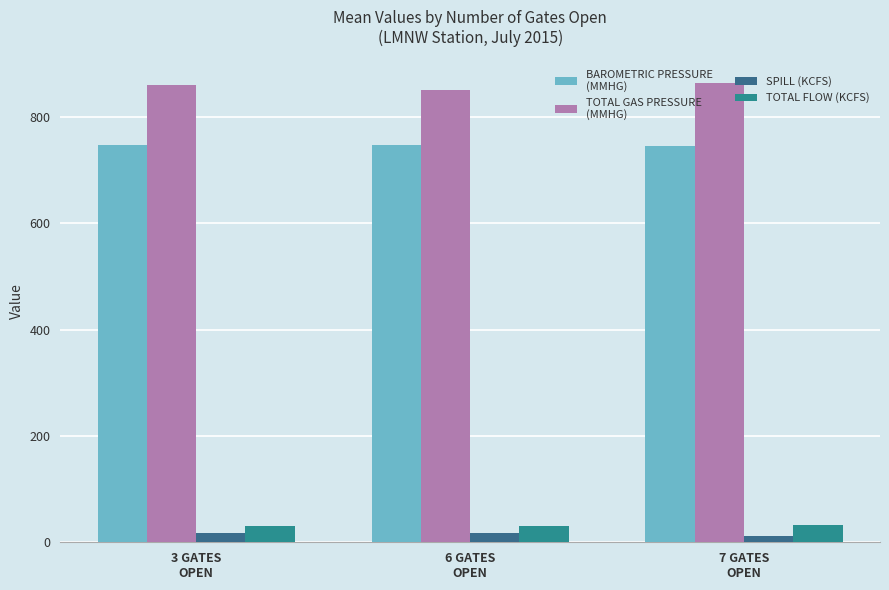

Reading left to right, list all the values displayed in this chart.

BAROMETRIC PRESSURE
(MMHG): 3 GATES
OPEN=747.3	6 GATES
OPEN=748.1	7 GATES
OPEN=745.9
TOTAL GAS PRESSURE
(MMHG): 3 GATES
OPEN=860.4	6 GATES
OPEN=851.0	7 GATES
OPEN=865.0
SPILL (KCFS): 3 GATES
OPEN=17.0	6 GATES
OPEN=16.8	7 GATES
OPEN=11.3
TOTAL FLOW (KCFS): 3 GATES
OPEN=30.2	6 GATES
OPEN=30.6	7 GATES
OPEN=31.8